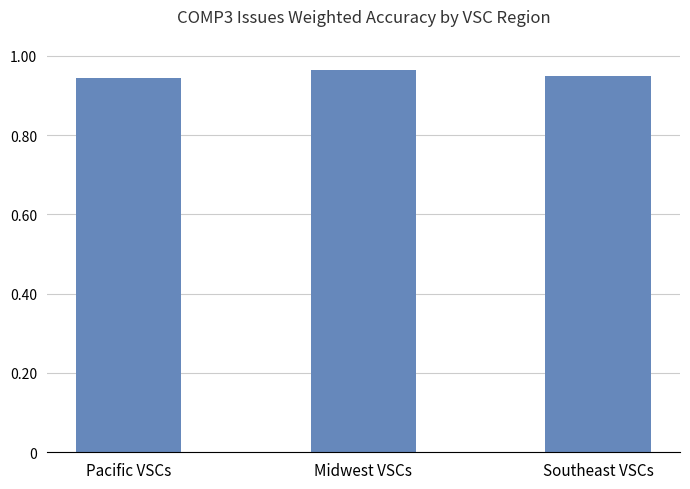

Count the values in the range 0 to 1.

3